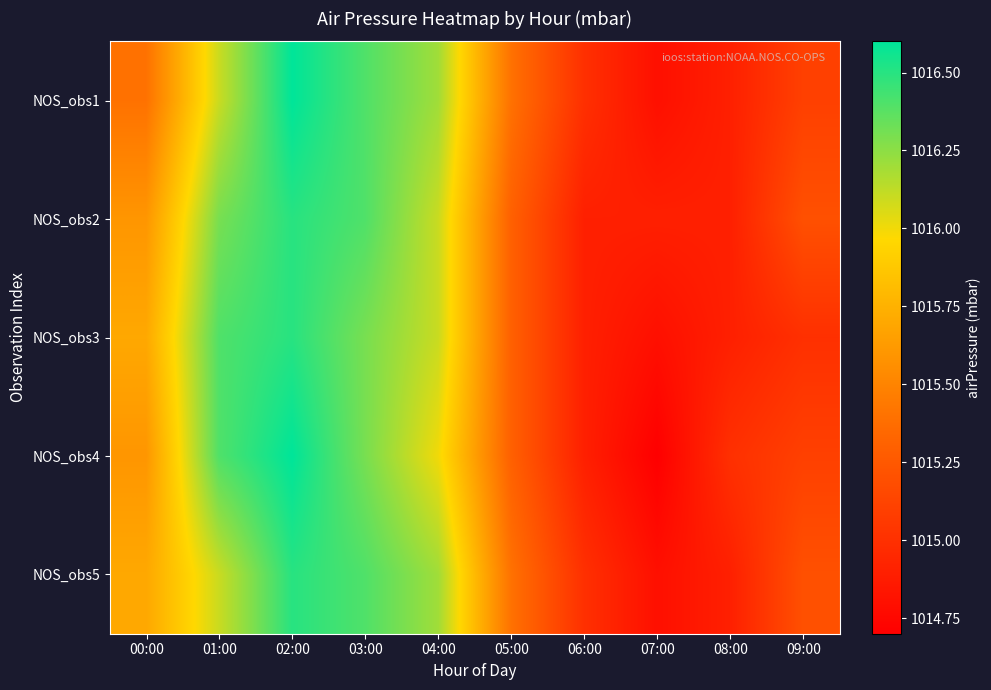

What is the difference between the highest and lowest values at 02:00?

0.1